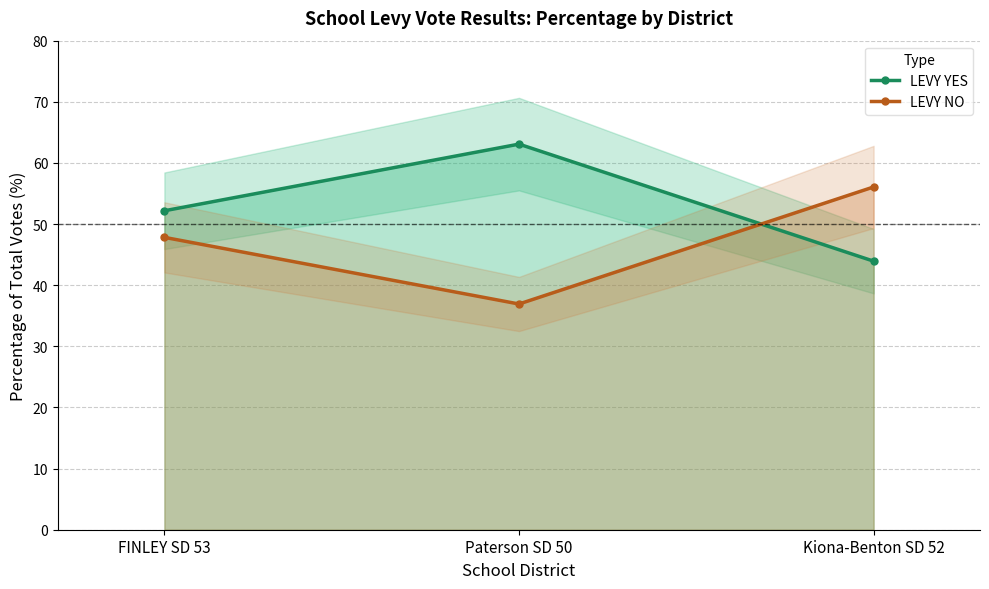

How many values in the LEVY NO series are below 47?

1